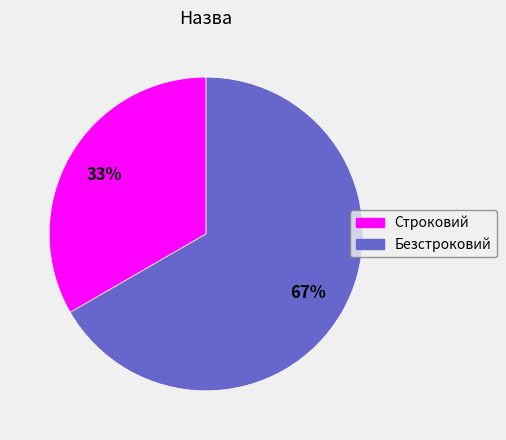

What is the largest slice in the pie chart?

Безстроковий